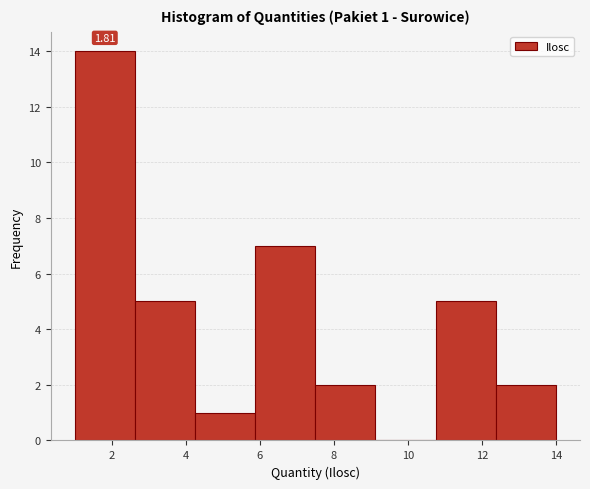

Which range on the x-axis has the tallest bar?

1.0 to 2.6